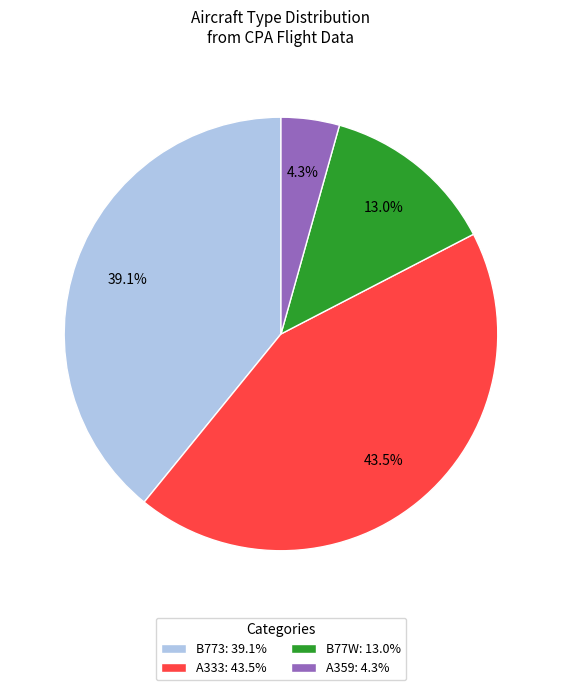

What is the ratio of the value at B77W: 13.0% to the value at B773: 39.1%?

0.3